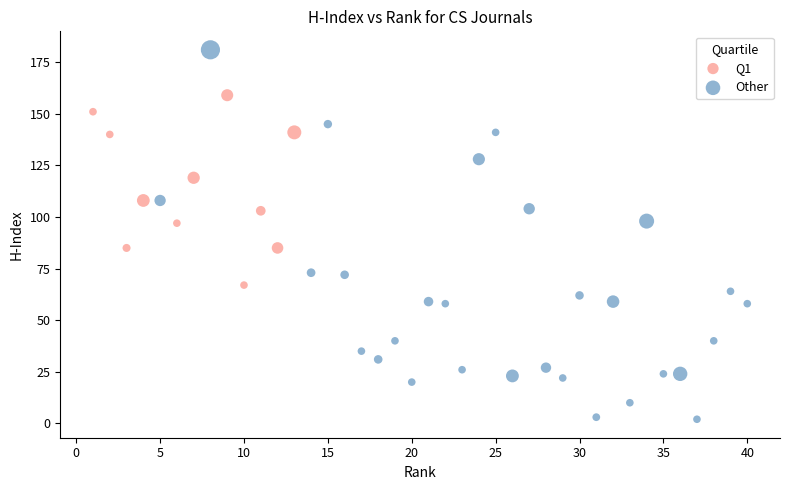

Which series has the largest Y range (max minus min)?

Other